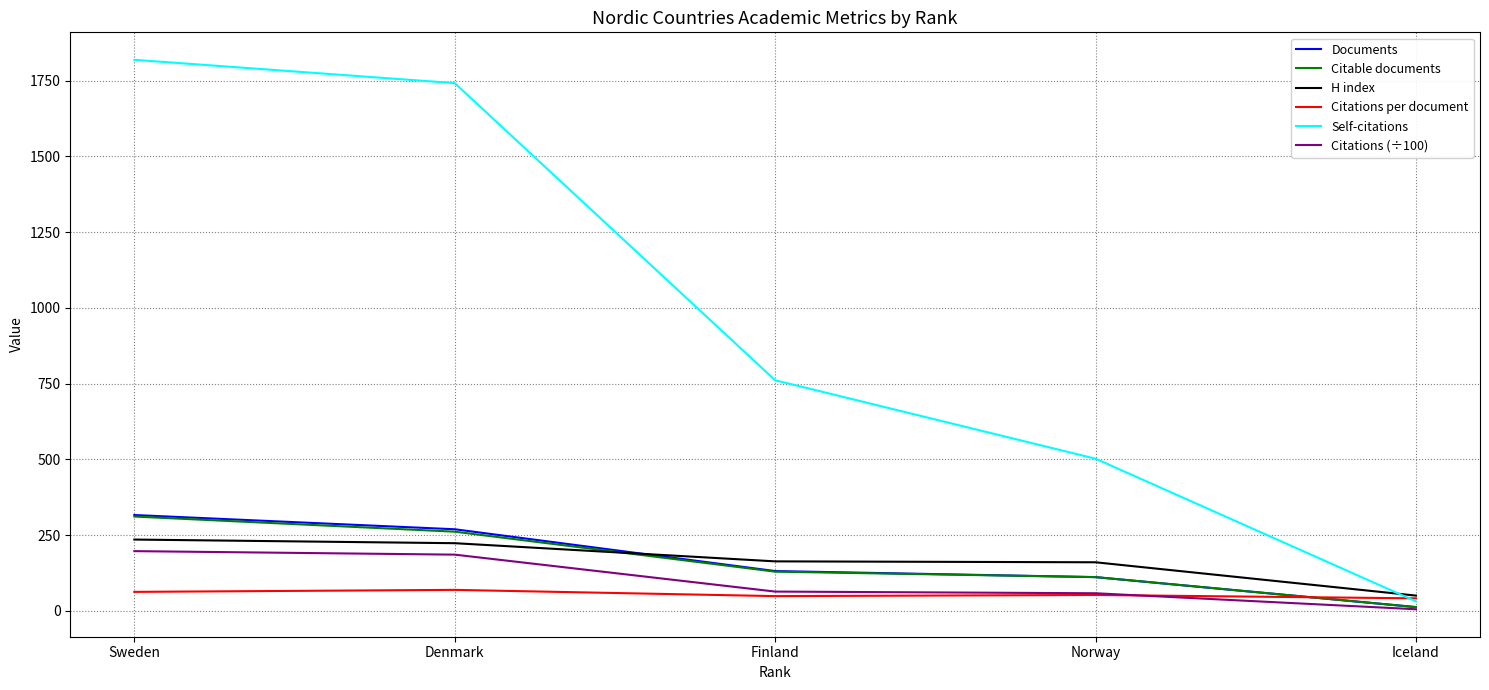

What is the total value across all series at Norway?

993.7